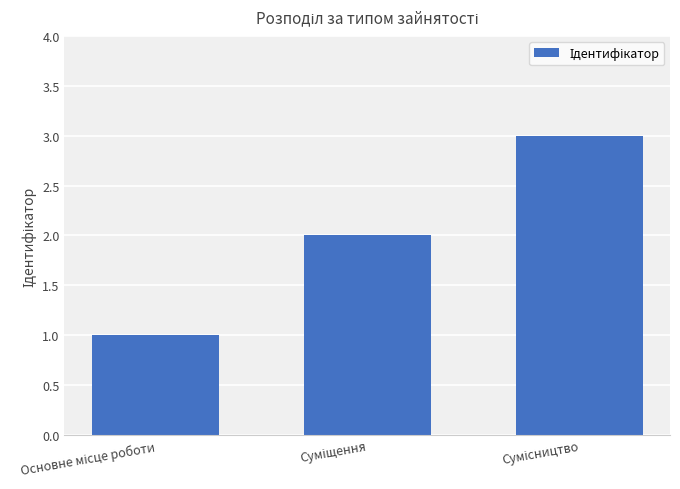

What is the sum of all values?

6